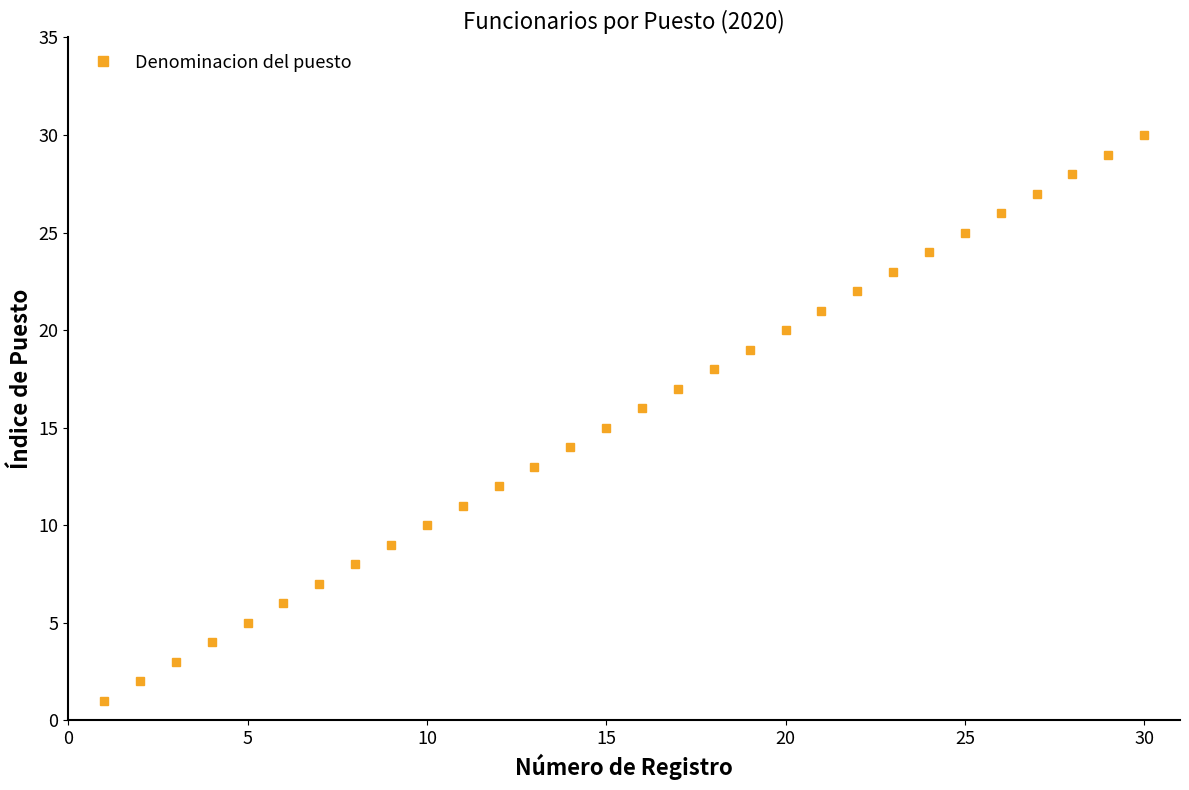

How many lines are shown in the chart?

1